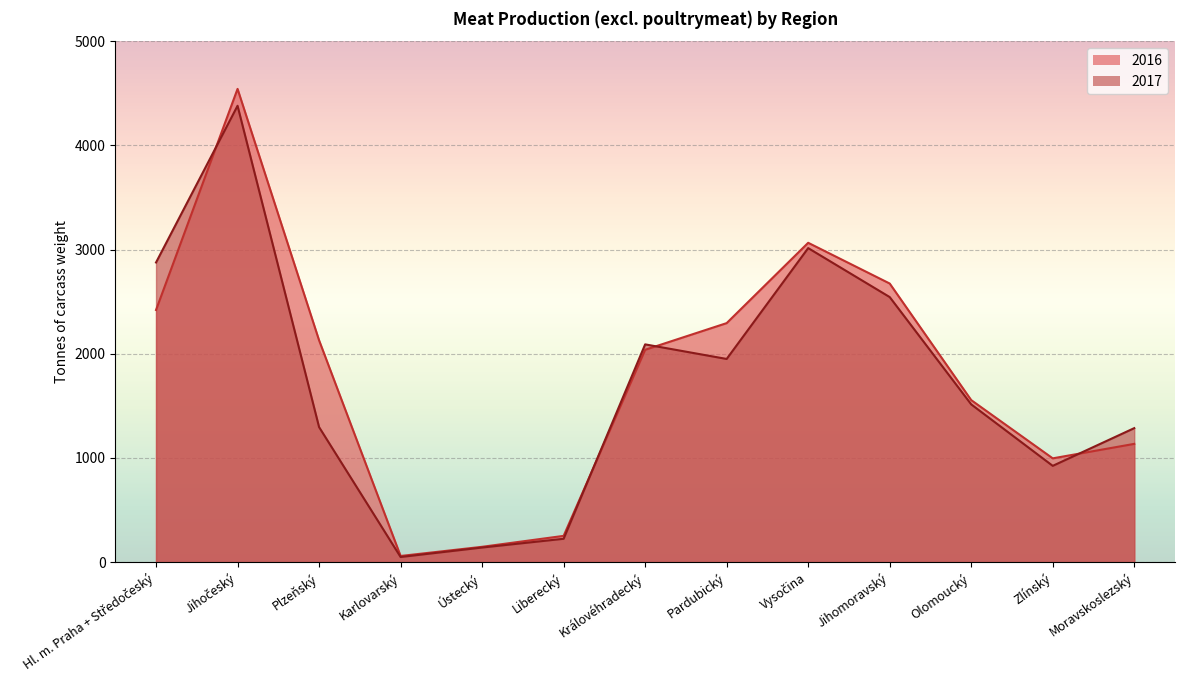

How many lines are shown in the chart?

2